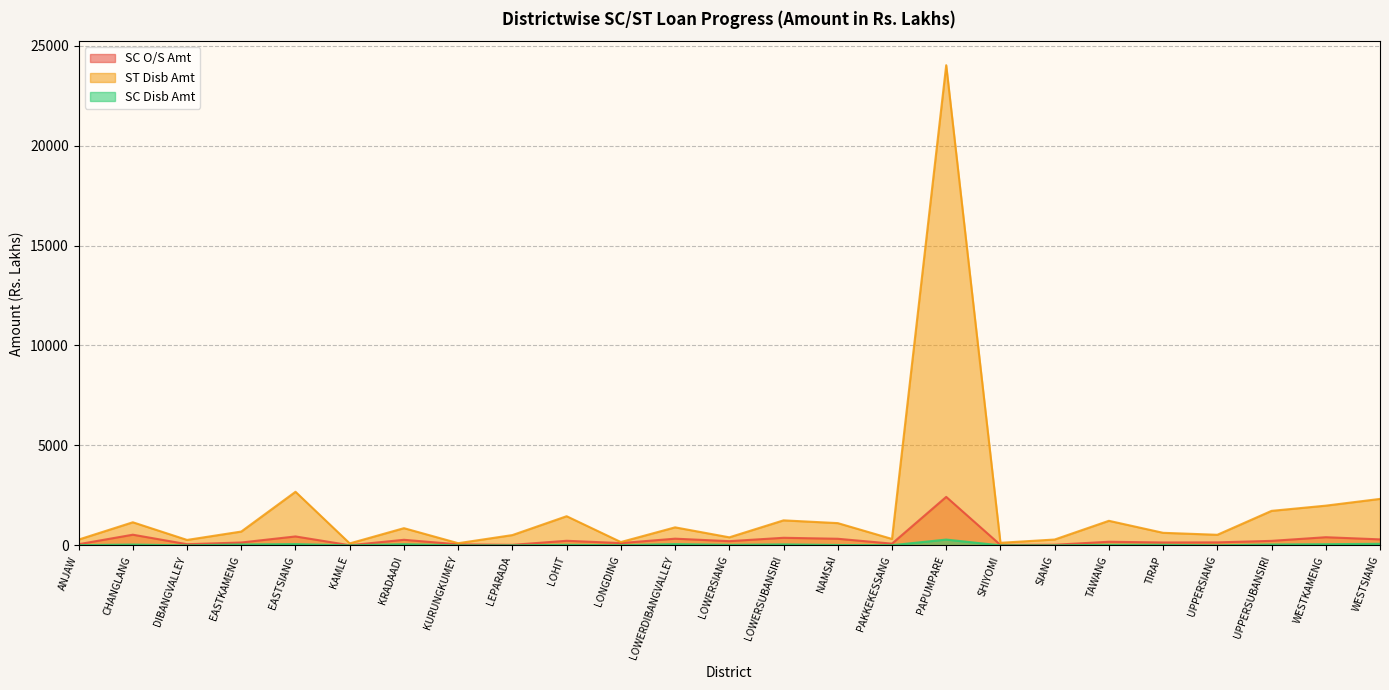

In ST Disb Amt, how many points are higher than both neighbors (excluding endpoints)?

8